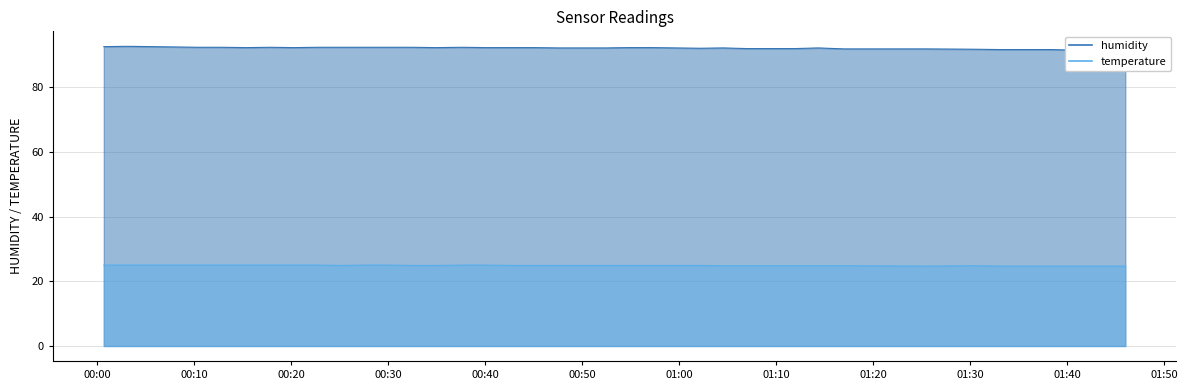

Reading left to right, extract all data points from this chart.

humidity: 92.5	92.6	92.5	92.4	92.3	92.3	92.2	92.3	92.2	92.3	92.3	92.3	92.3	92.3	92.2	92.3	92.2	92.2	92.2	92.1	92.1	92.1	92.2	92.2	92.1	92.0	92.1	91.9	91.9	91.9	92.1	91.8	91.8	91.7	91.6	91.6	91.6	91.4	91.4	91.3
temperature: 25.0	25.0	25.0	25.0	25.0	25.0	25.0	25.0	25.0	25.0	24.9	25.0	25.0	24.9	24.9	25.0	25.0	24.9	24.9	24.9	24.9	24.9	24.9	24.9	24.9	24.9	24.8	24.8	24.8	24.8	24.8	24.8	24.7	24.8	24.7	24.7	24.7	24.7	24.7	24.7